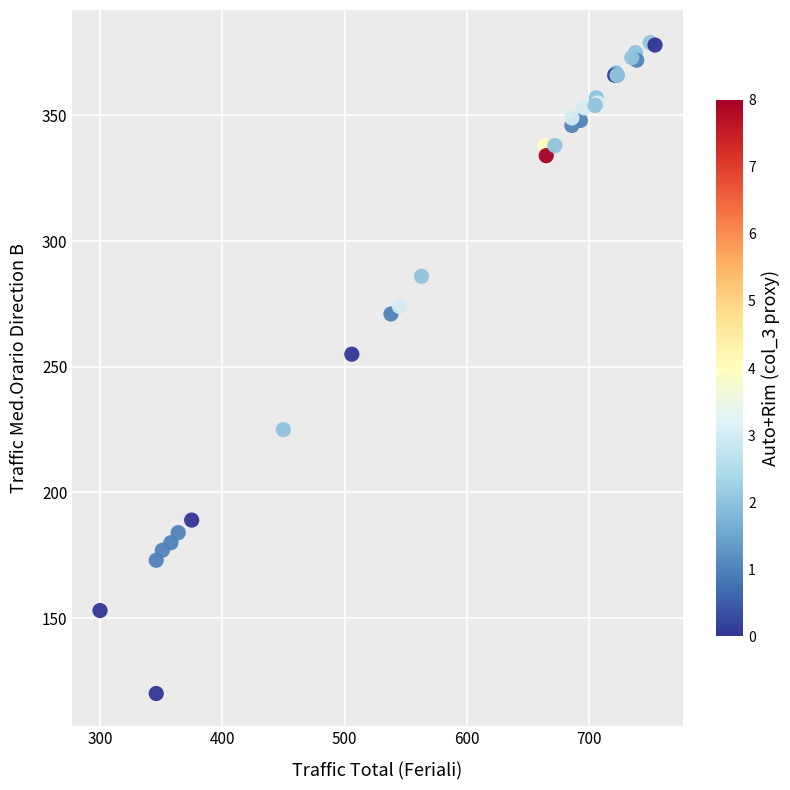

What Y value in the scatter plot is closest to 249?

255